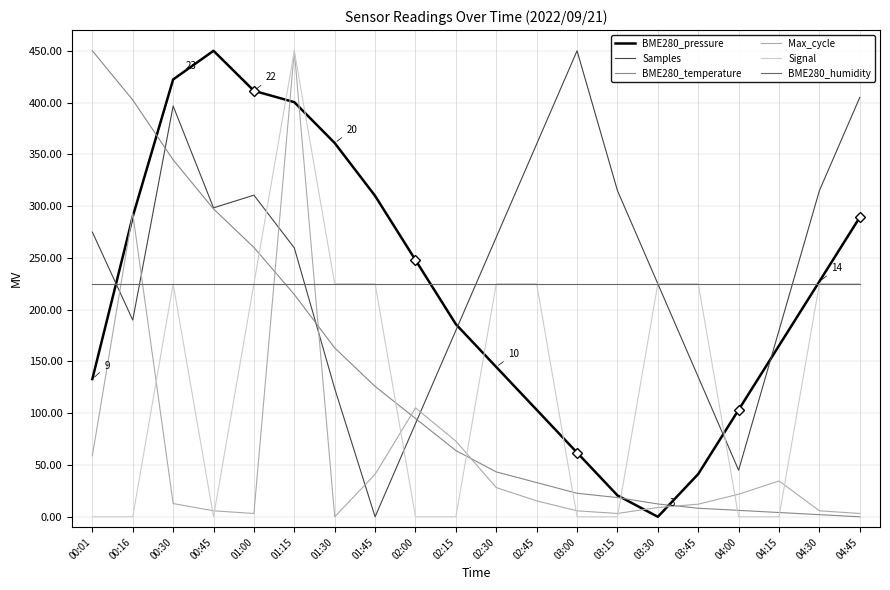

At which label does Signal reach its peak?

01:15